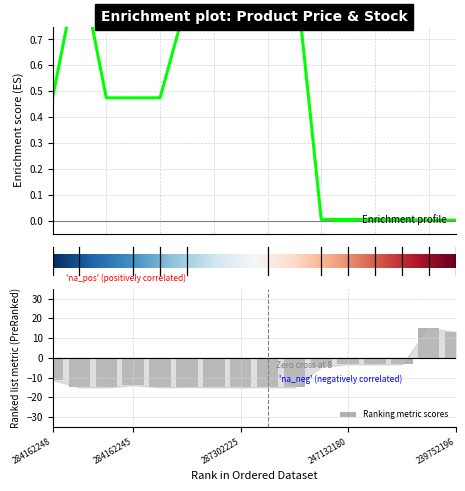

The Ranking metric scores series shows -11.2 at 284162248. True or false?

True